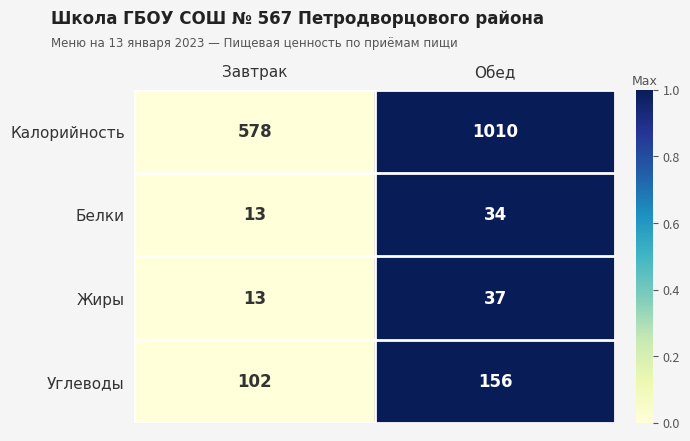

Count the number of data series in this chart.

4